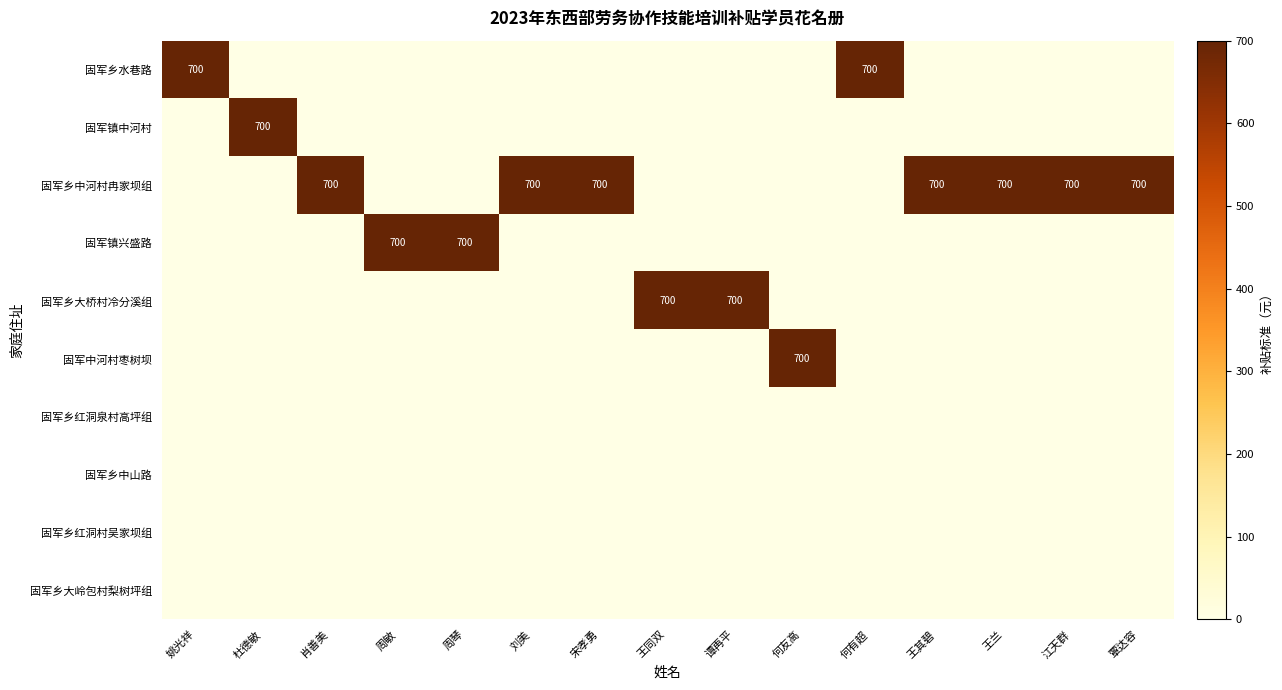

The value of 固军乡大桥村冷分溪组 at 王同双 is 700. True or false?

True